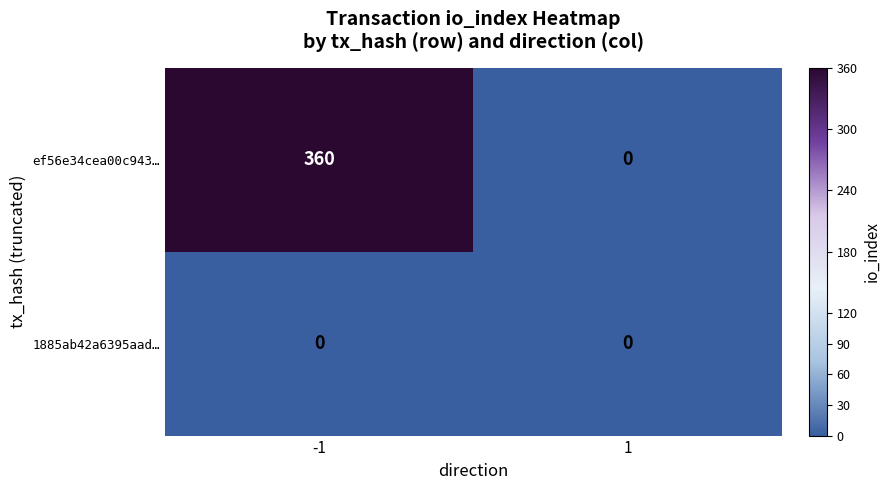

How many distinct data groups are displayed?

2